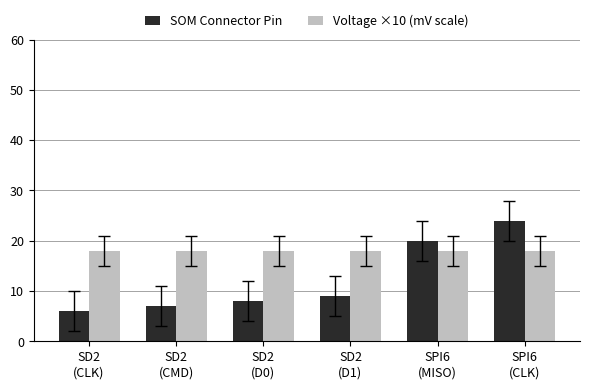

What is the minimum value shown in the chart?

6